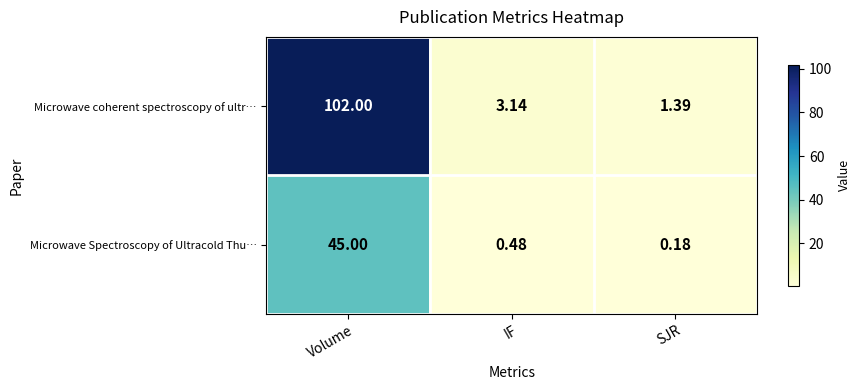

Which series has the largest range (max minus min)?

Microwave coherent spectroscopy of ultr…